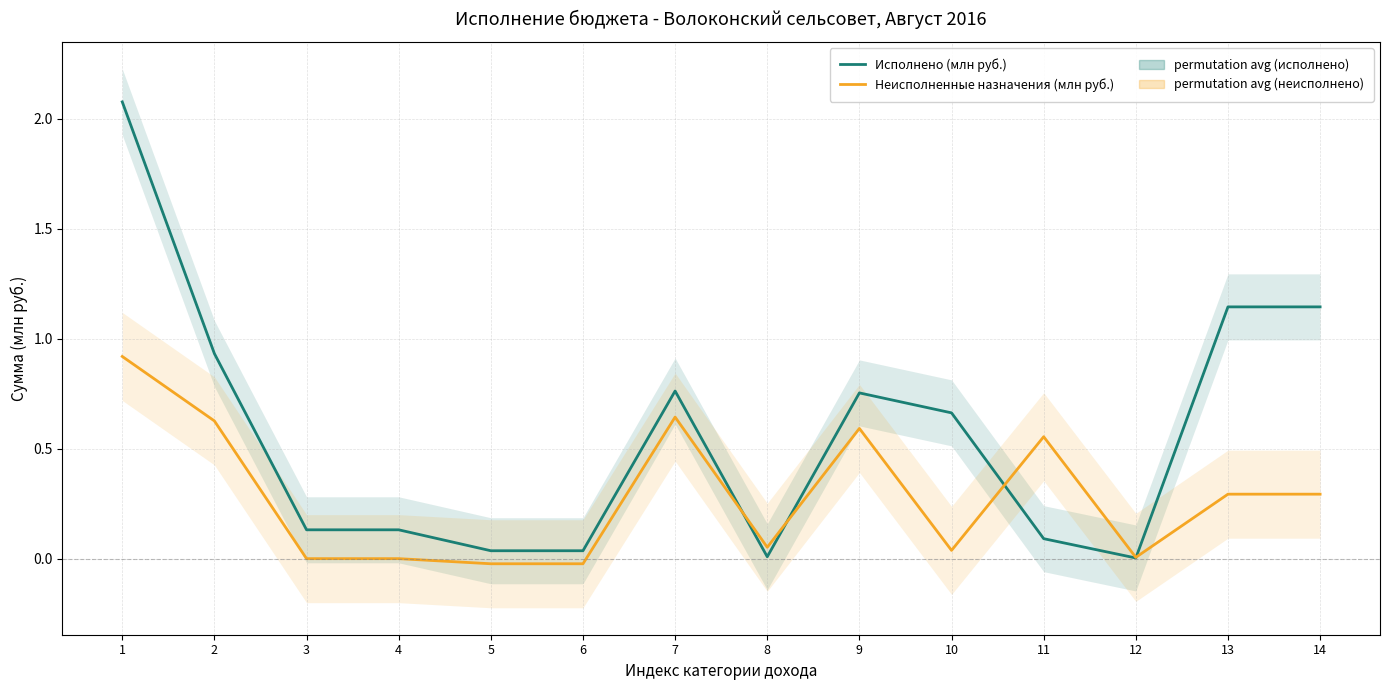

Where is the first local minimum for Исполнено (млн руб.)?

8